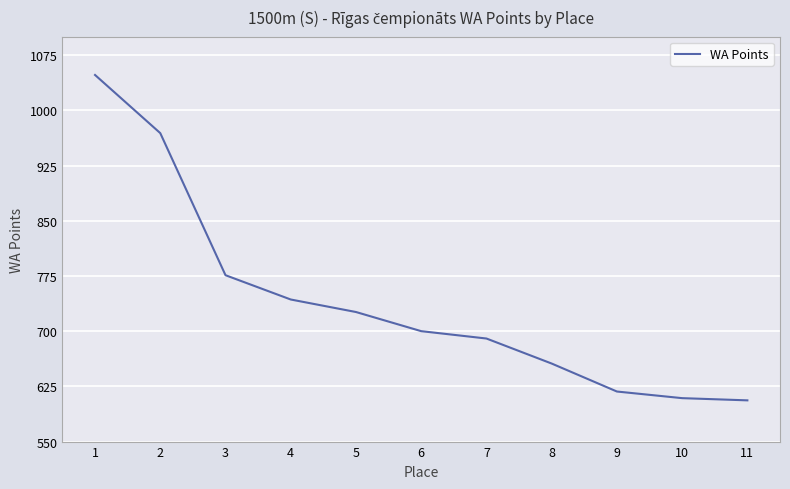

Reading left to right, extract all data points from this chart.

1048	969	776	743	726	700	690	656	618	609	606